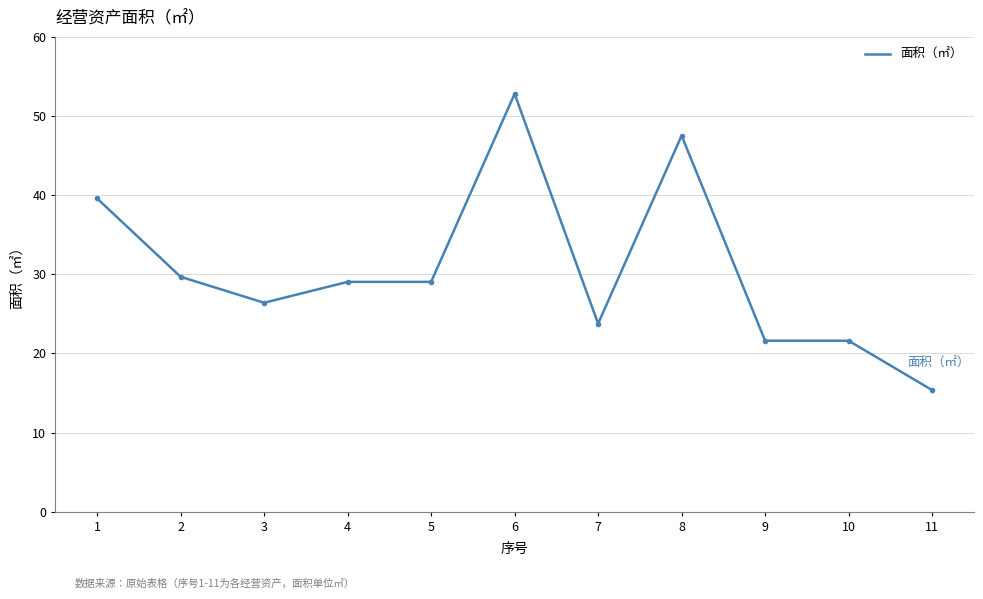

Approximately how many times larger is the value at 6 compared to 7?

2.2